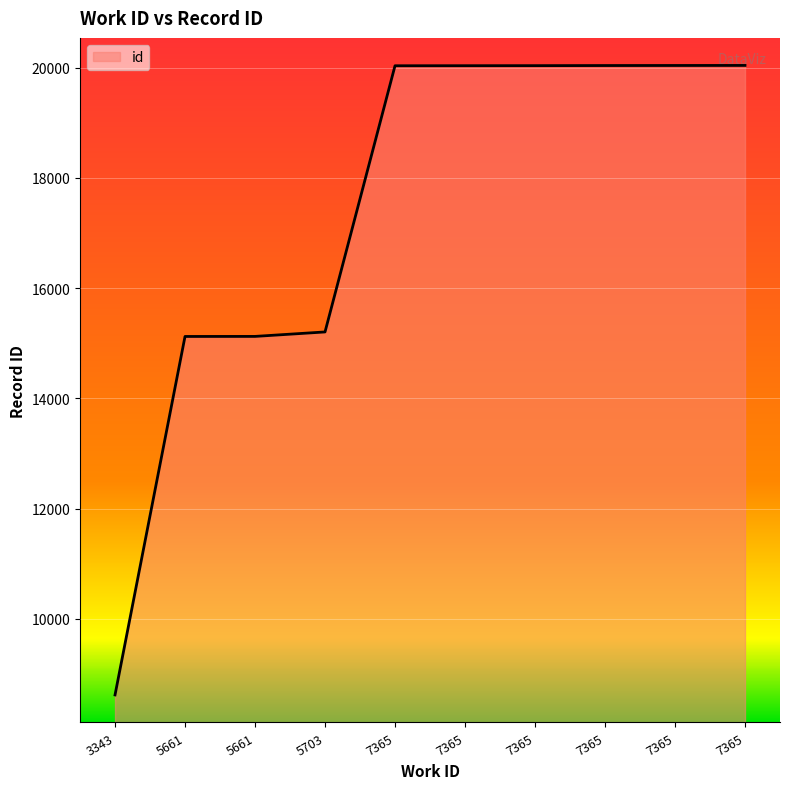

Is this an area chart (filled region under the line)?

Yes